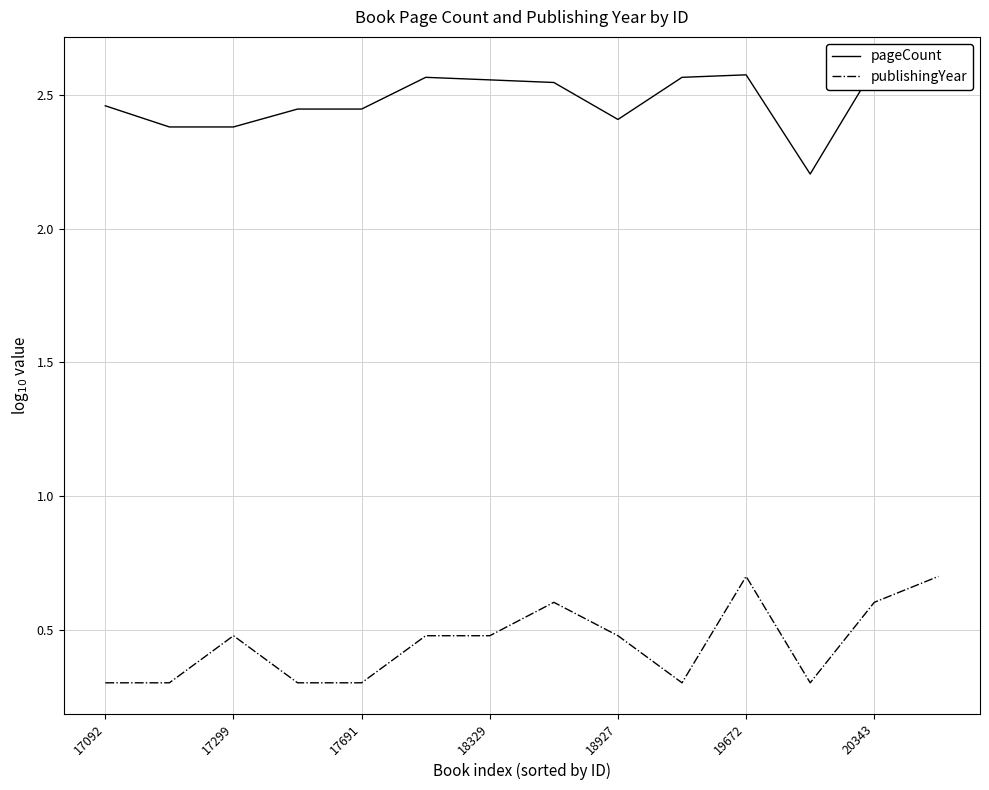

How many series are shown in this chart?

2